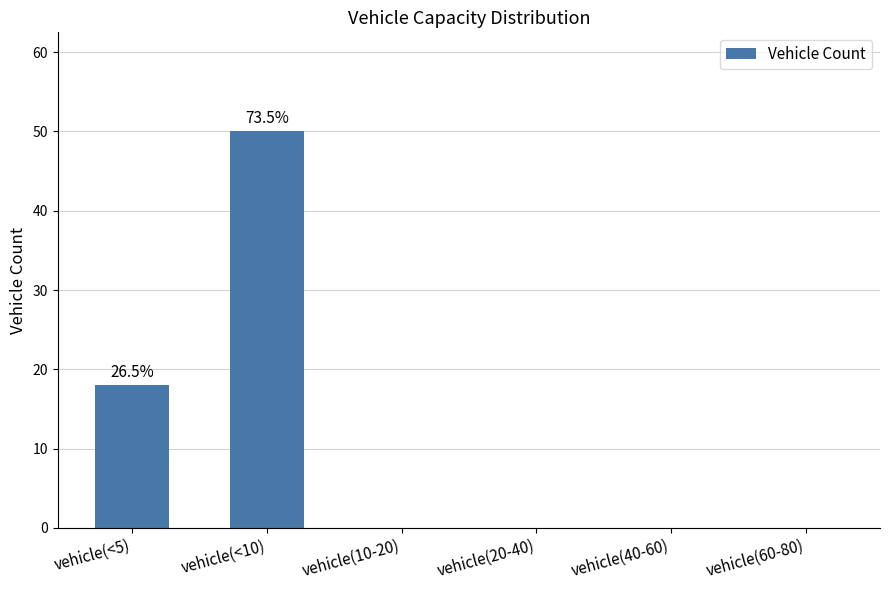

Between vehicle(40-60) and vehicle(<10), which is larger?

vehicle(<10)